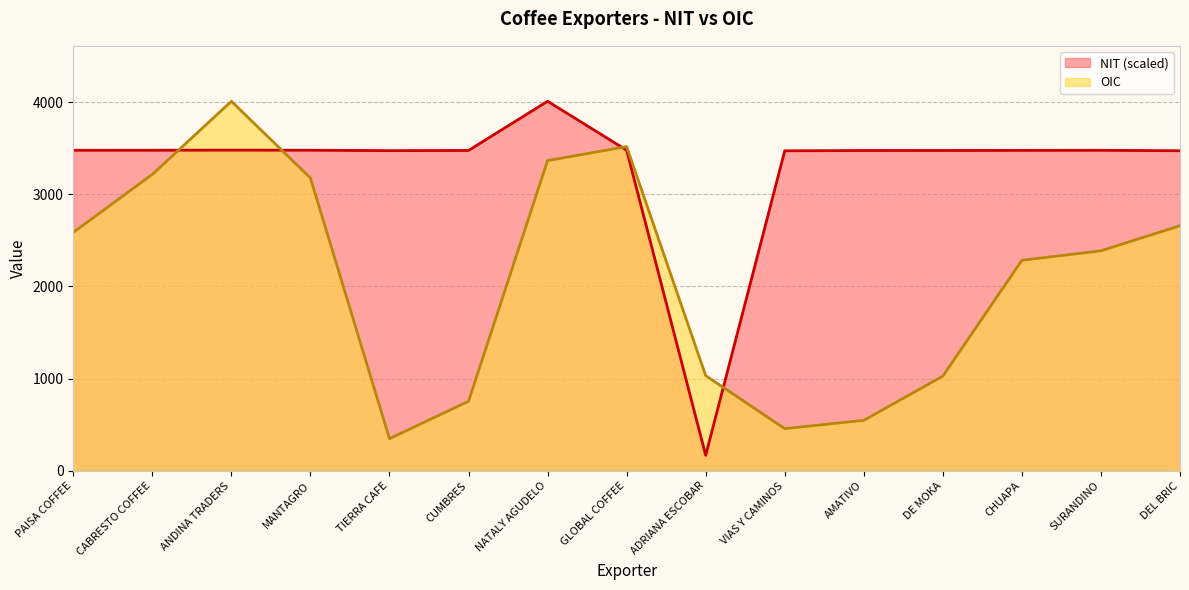

What are all the series names shown in the legend?

NIT (scaled), OIC